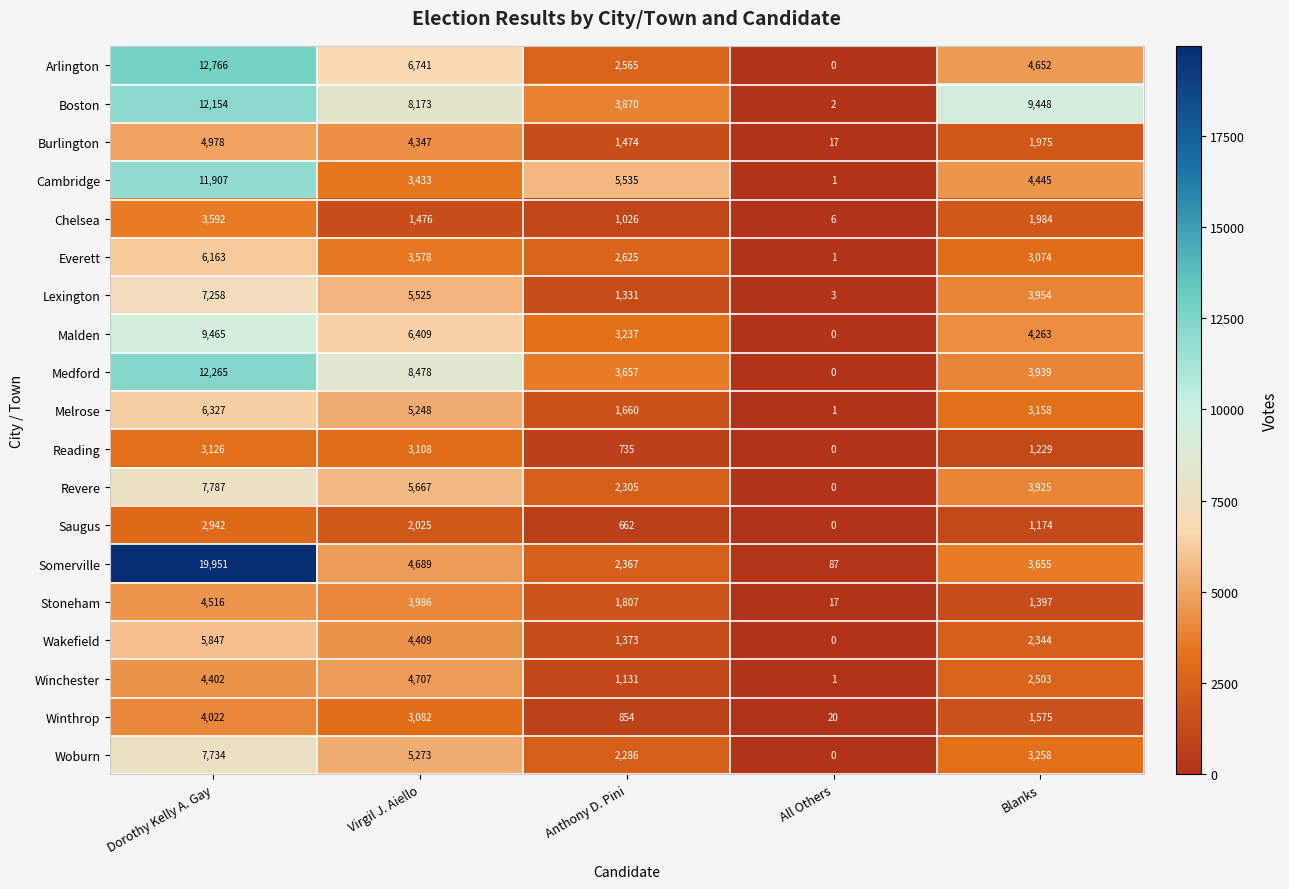

Which series has the largest total across all categories?

Boston